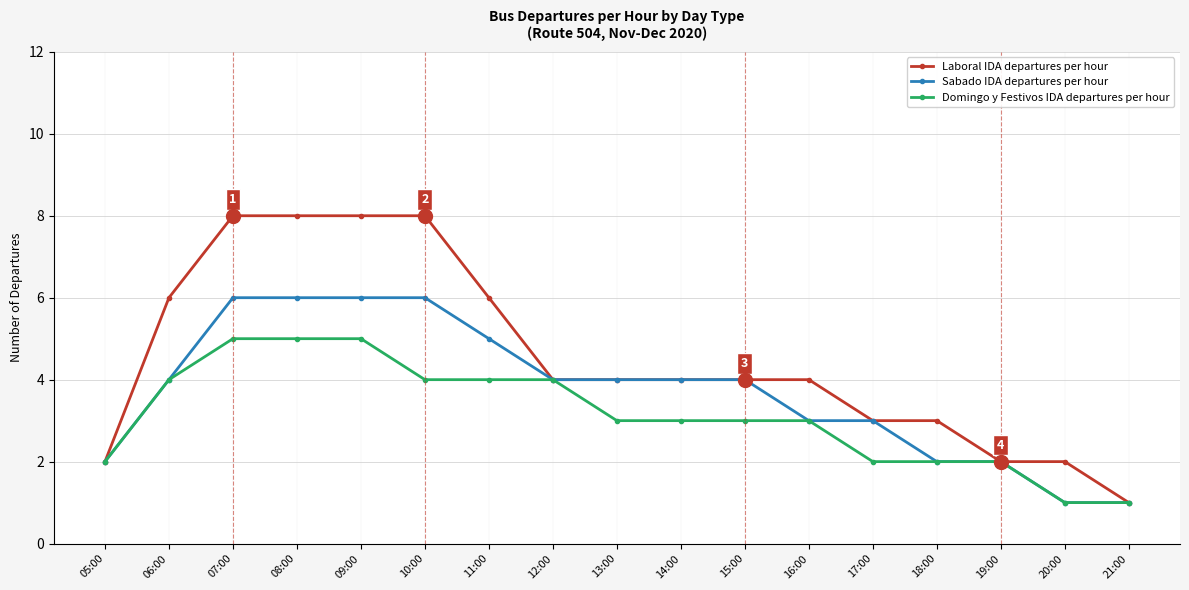

Does the chart have visible grid lines?

Yes